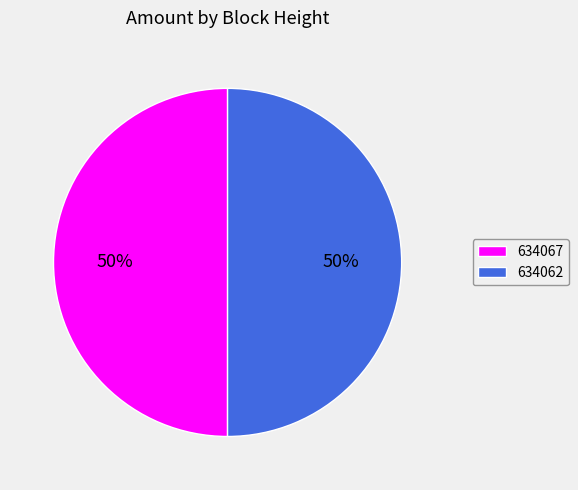

Approximately how many times larger is the value at 634067 compared to 634062?

1.0